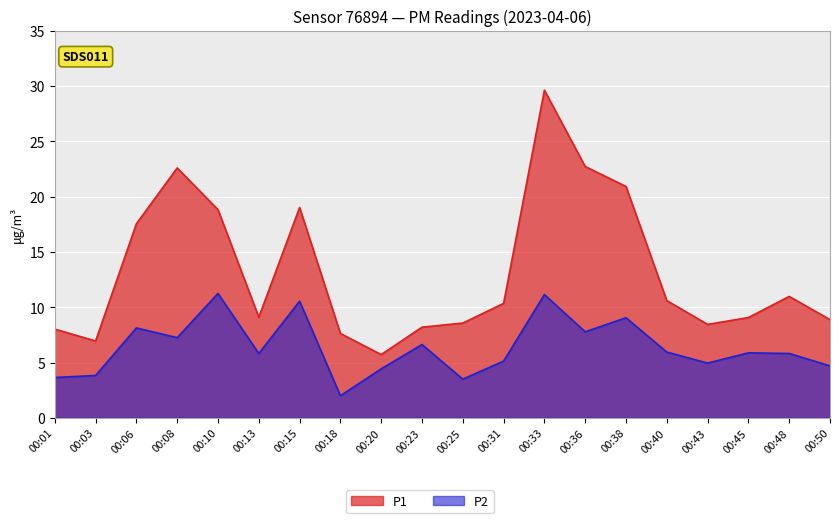

Rank the series by their maximum value, from lowest to highest.

P2, P1